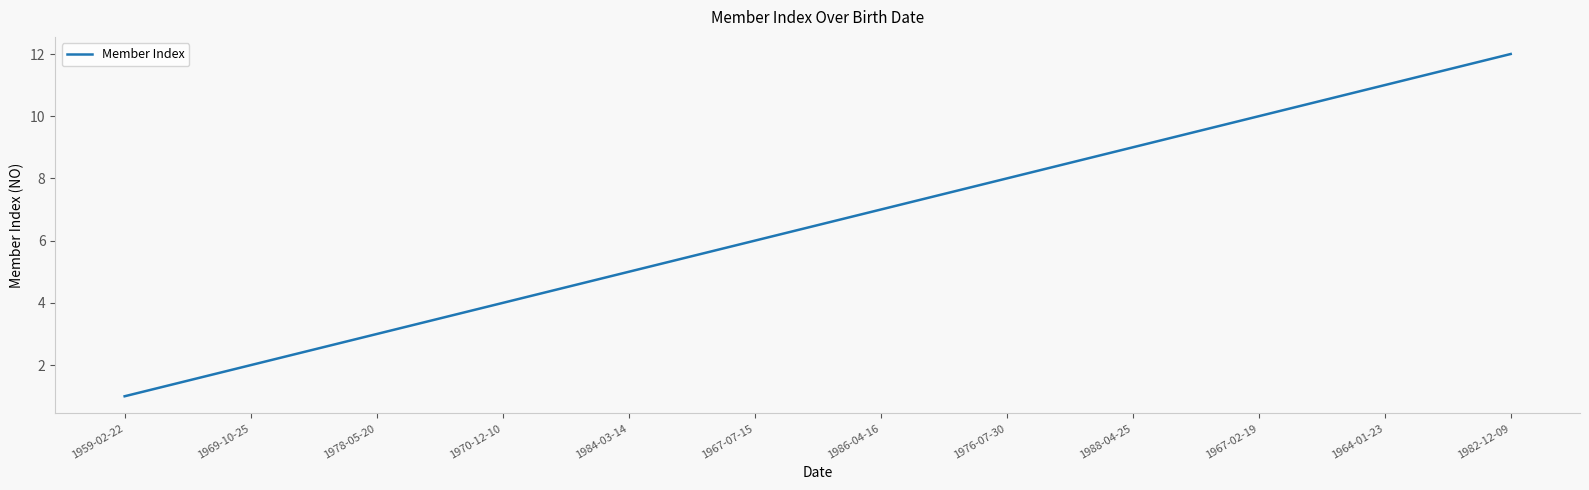

True or false: the data has more than 0 interior local peaks.

False